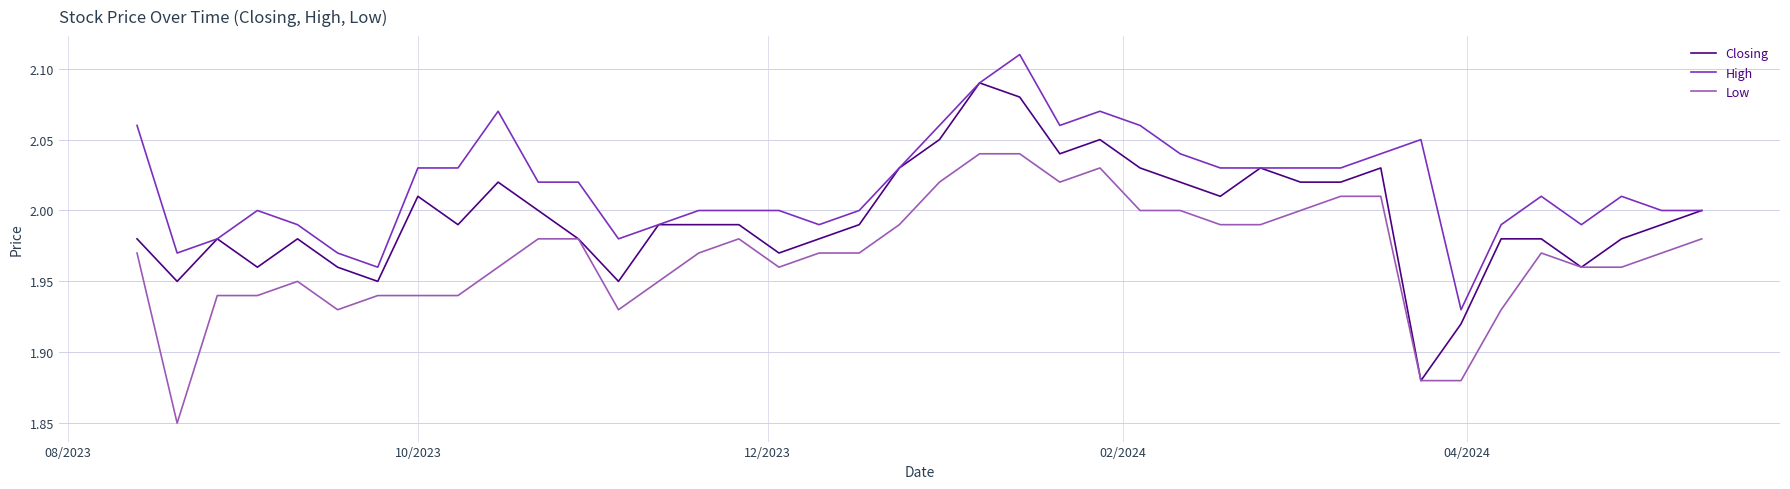

Rank the series by their average value, from lowest to highest.

Low, Closing, High